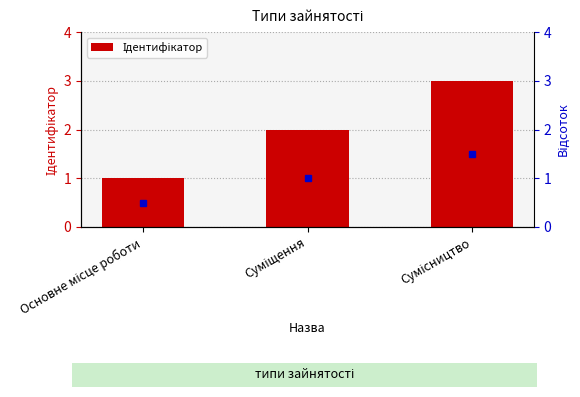

What is the approximate value at Основне місце роботи?

1